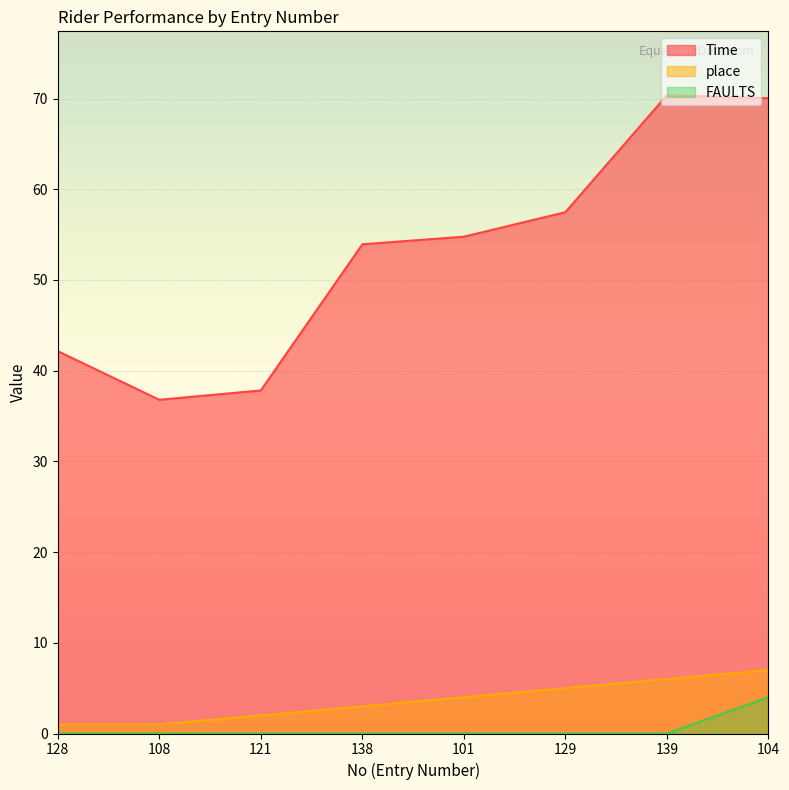

What is the spread (max minus min) of values at 139?

70.4